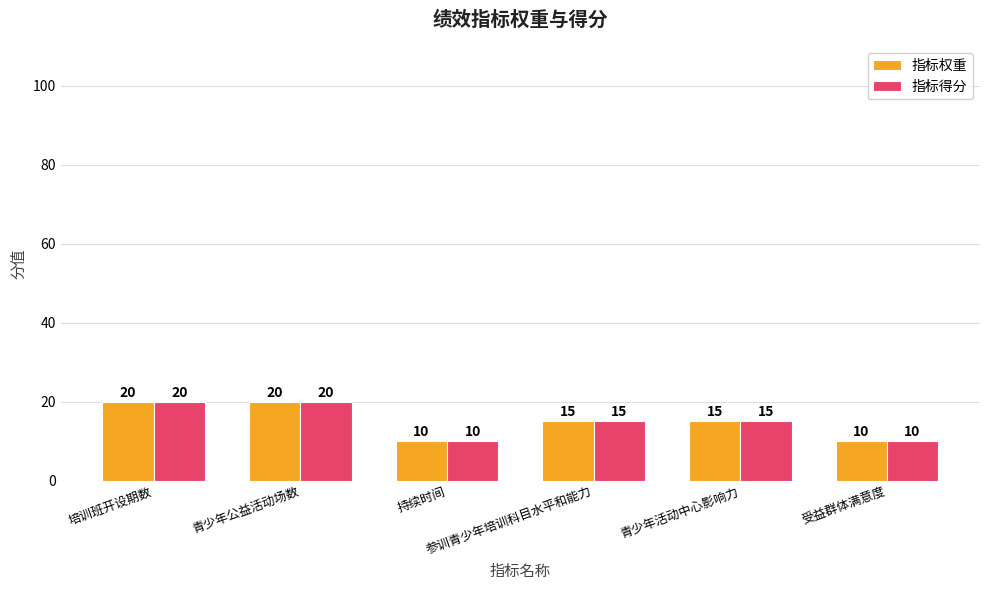

What is the highest value of the 指标权重 series?

20